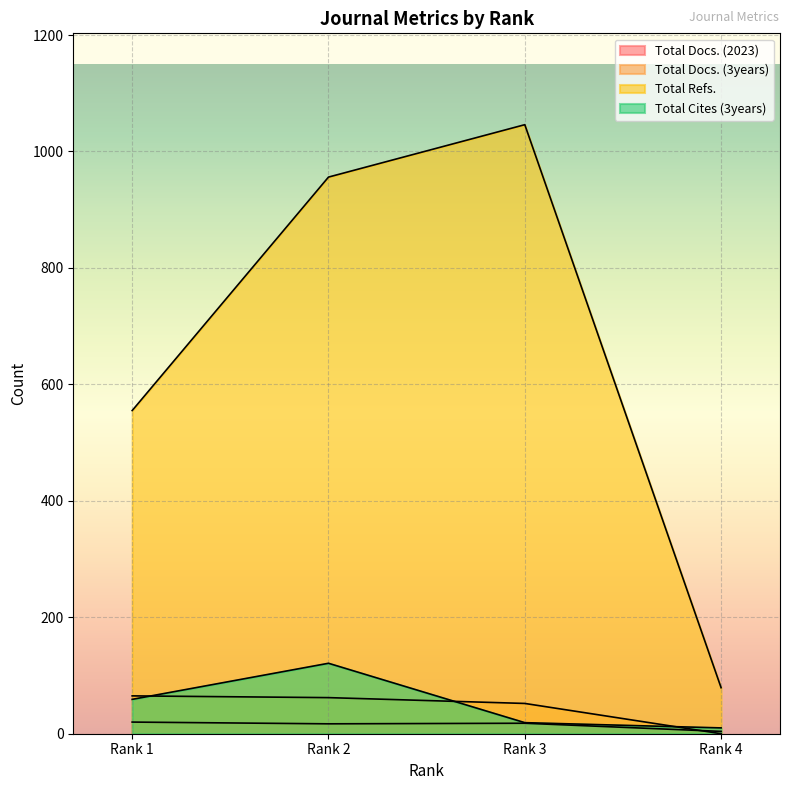

What are all the series names shown in the legend?

Total Docs. (2023), Total Docs. (3years), Total Refs., Total Cites (3years)